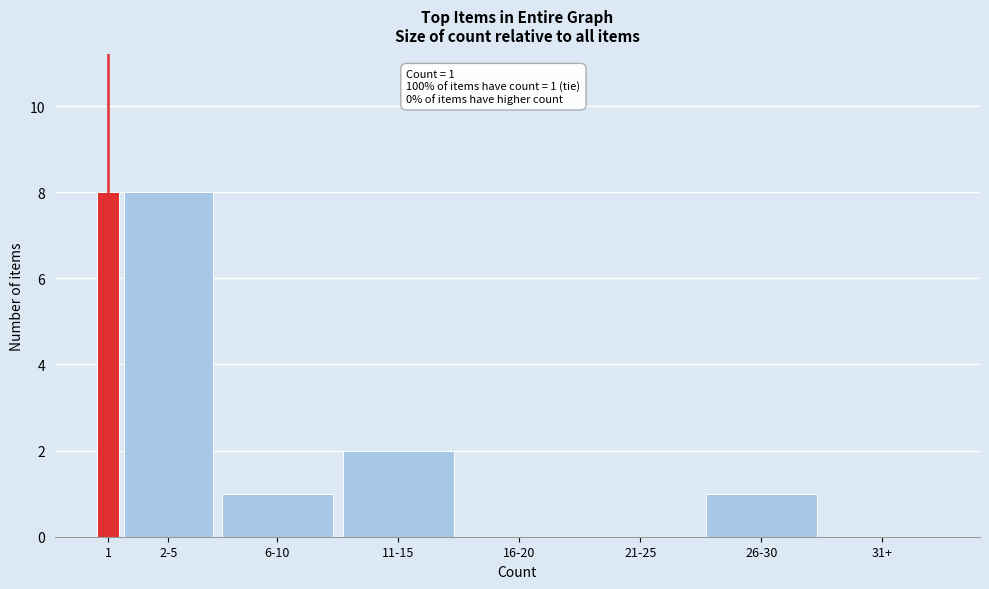

Reading right to left, extract all data points from this chart.

31+=0	26-30=1	21-25=0	16-20=0	11-15=2	6-10=1	2-5=8	1=8